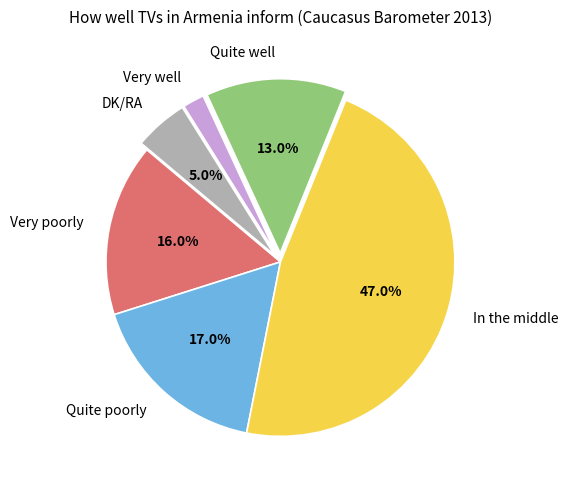

Do Very poorly and DK/RA together represent more than half of the pie?

No